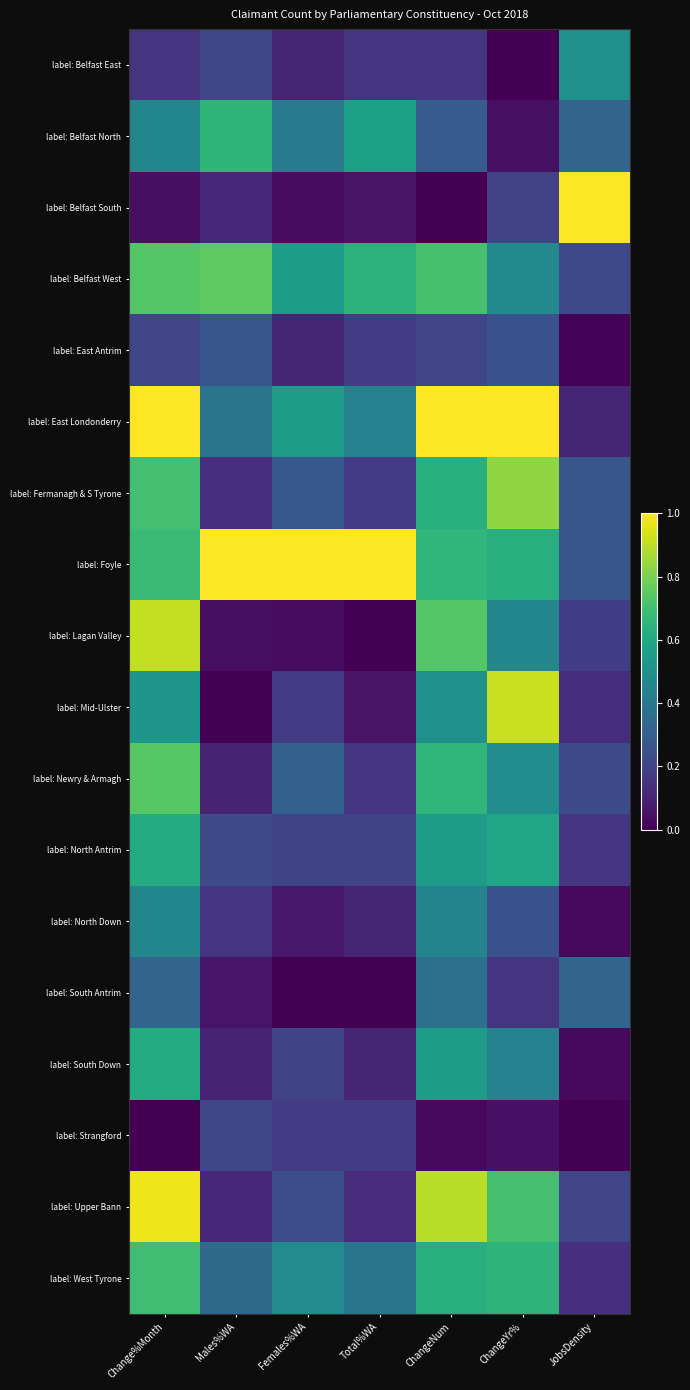

Rank the series at ChangeYr% from highest to lowest value.

label: East Londonderry, label: Mid-Ulster, label: Fermanagh & S Tyrone, label: Upper Bann, label: West Tyrone, label: Foyle, label: North Antrim, label: Newry & Armagh, label: Belfast West, label: Lagan Valley, label: South Down, label: North Down, label: East Antrim, label: Belfast South, label: South Antrim, label: Strangford, label: Belfast North, label: Belfast East